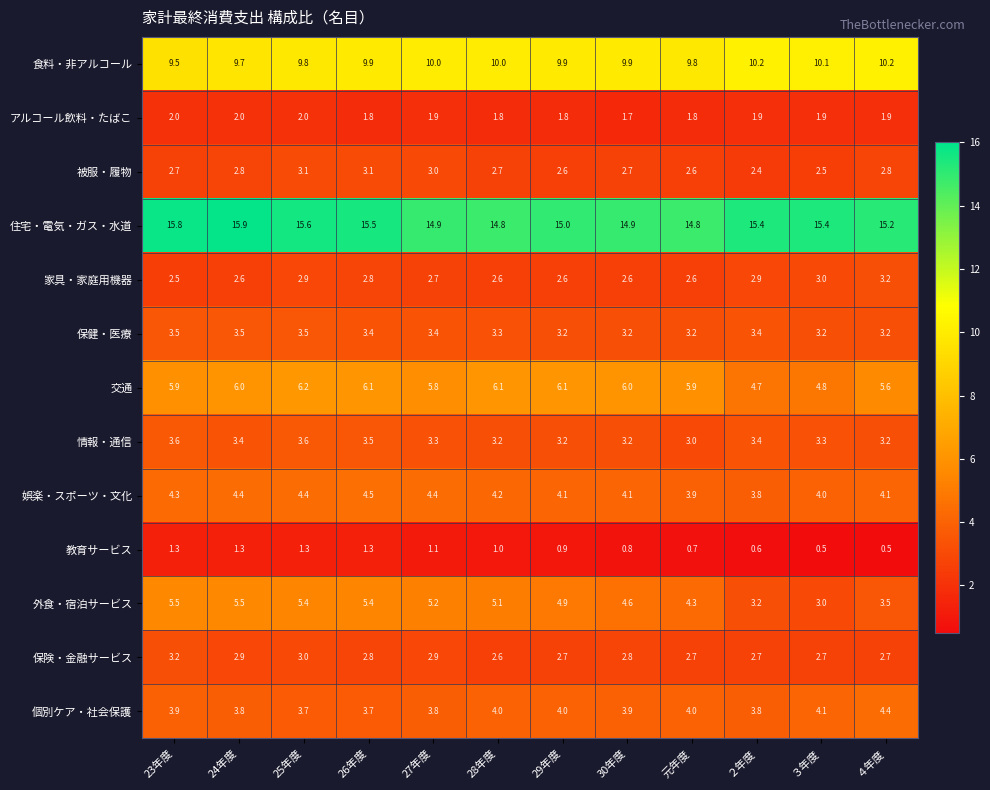

Which series has the widest spread of values?

外食・宿泊サービス